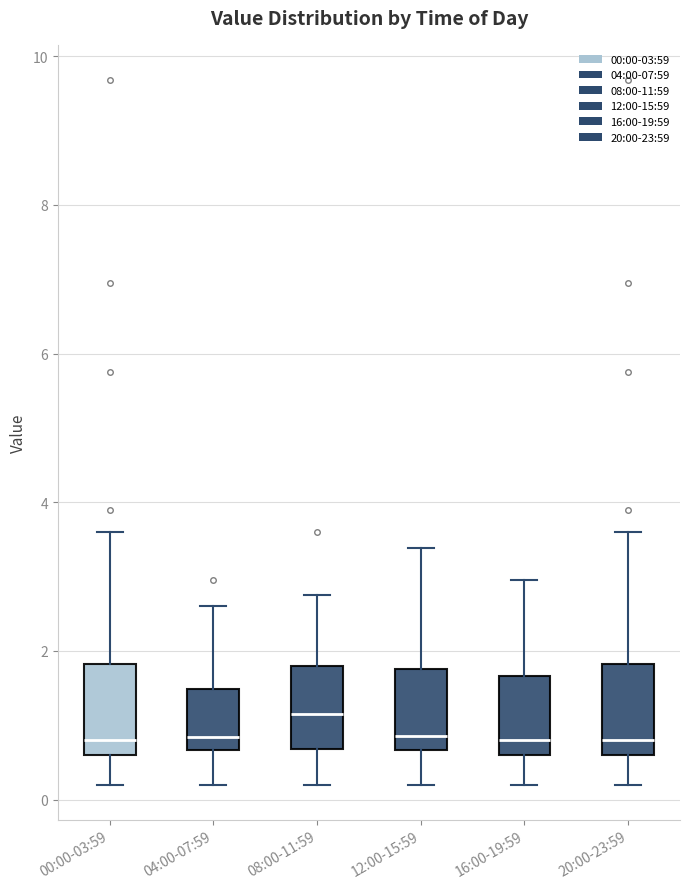

Reading left to right, transcribe this box plot: for each box, give where its median line is, the range the box spans, and where its two whiskers end, as read against the y-axis. The values are not printed on the chart, so give them approximately, as read against the axis.

00:00-03:59: median 0.8, box 0.6 to 1.8, whiskers 0.2 to 3.6
04:00-07:59: median 0.8, box 0.6 to 1.4, whiskers 0.2 to 2.6
08:00-11:59: median 1.2, box 0.6 to 1.8, whiskers 0.2 to 2.8
12:00-15:59: median 0.8, box 0.6 to 1.8, whiskers 0.2 to 3.4
16:00-19:59: median 0.8, box 0.6 to 1.6, whiskers 0.2 to 3.0
20:00-23:59: median 0.8, box 0.6 to 1.8, whiskers 0.2 to 3.6